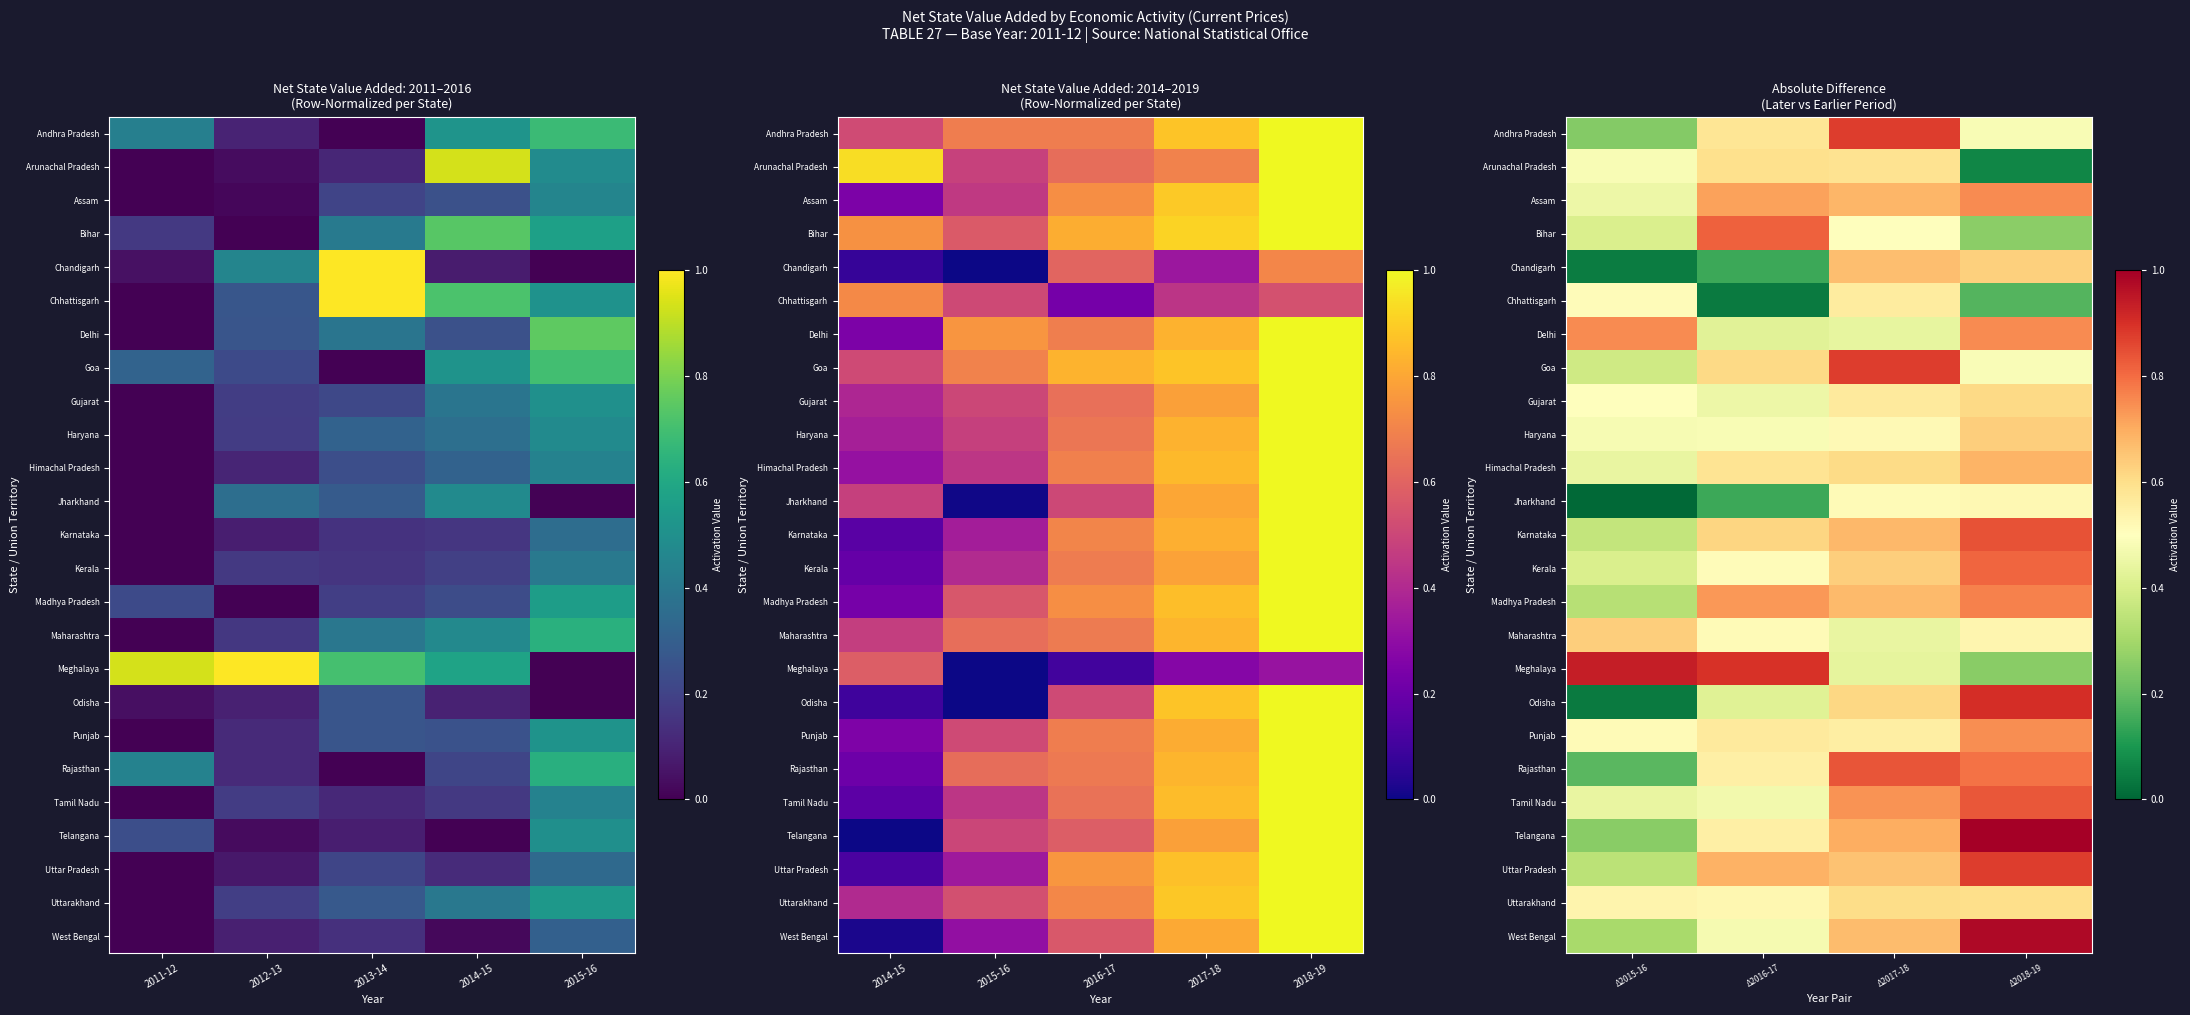

Rank the series at Δ2017-18 from lowest to highest value.

Meghalaya, Delhi, Maharashtra, Bihar, Jharkhand, Haryana, Punjab, Chhattisgarh, Gujarat, Arunachal Pradesh, Uttarakhand, Himachal Pradesh, Odisha, Kerala, Uttar Pradesh, Chandigarh, West Bengal, Madhya Pradesh, Karnataka, Assam, Telangana, Tamil Nadu, Rajasthan, Andhra Pradesh, Goa